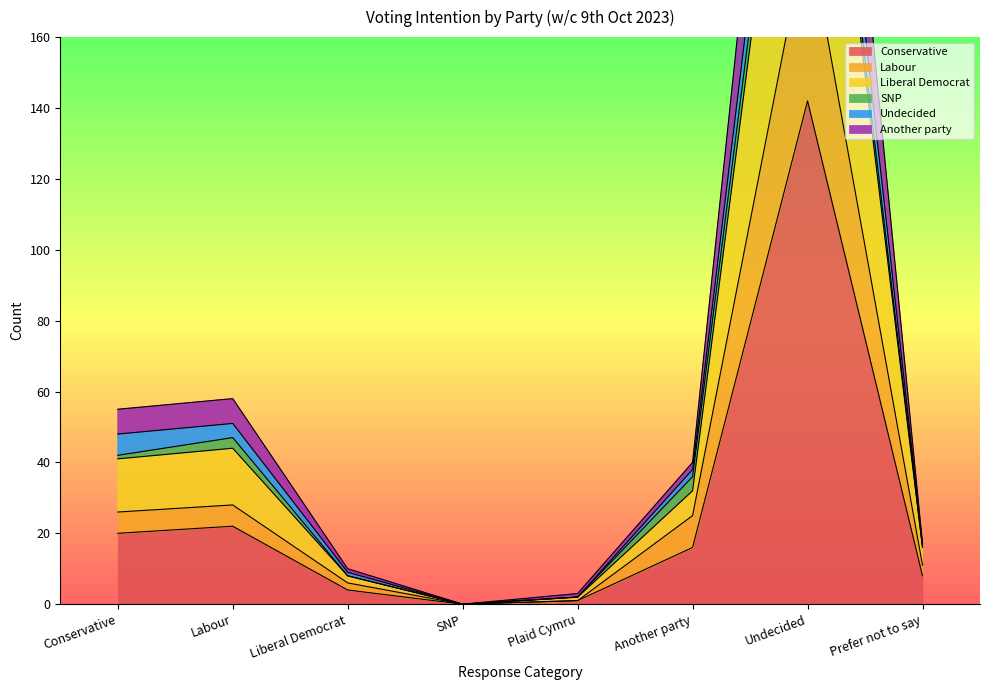

Which series changed the most between Undecided and Prefer not to say?

Liberal Democrat